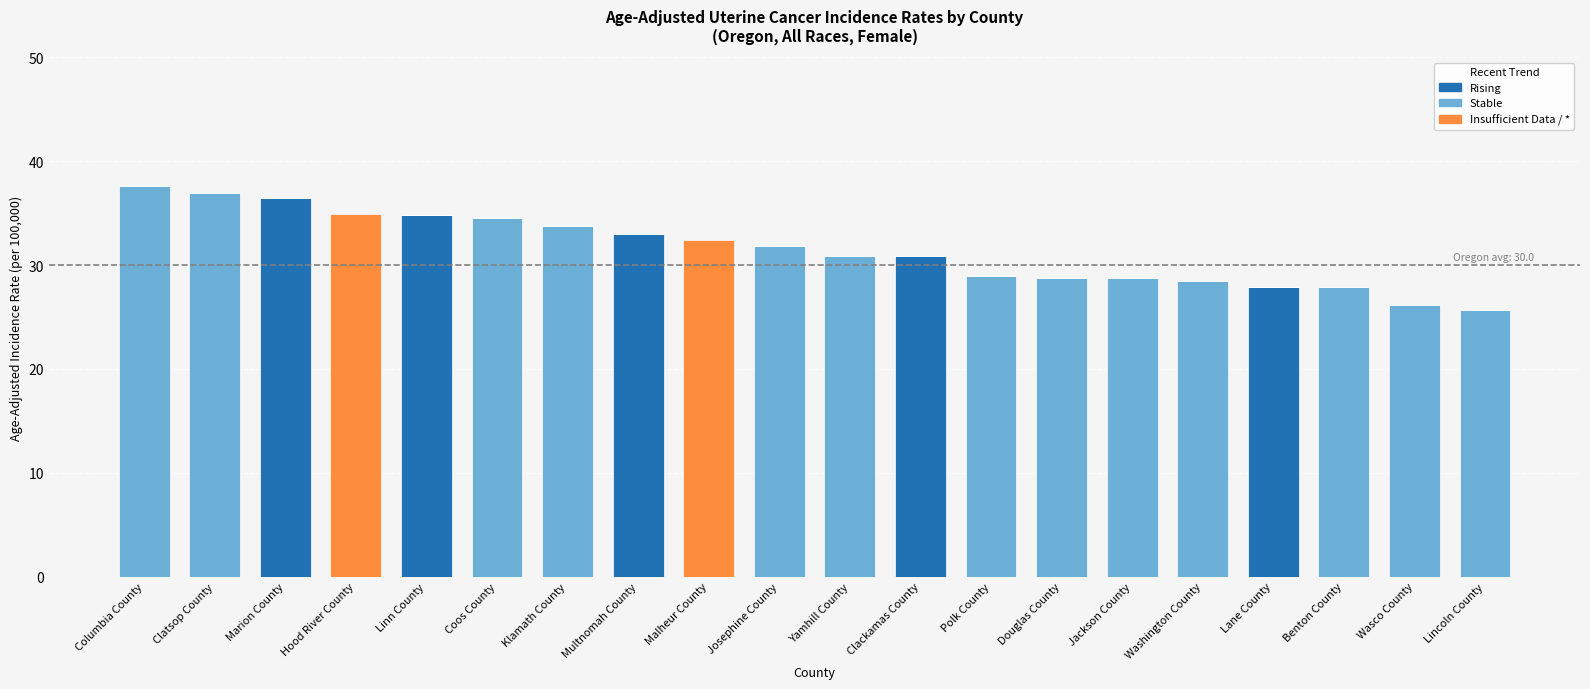

What is the total value across all series at Klamath County?

33.8